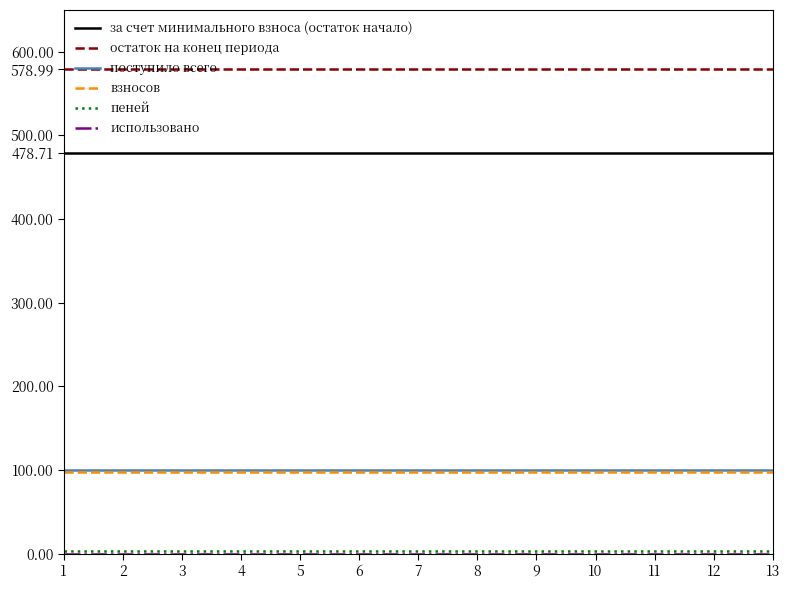

Which series has the largest total across all categories?

остаток на конец периода